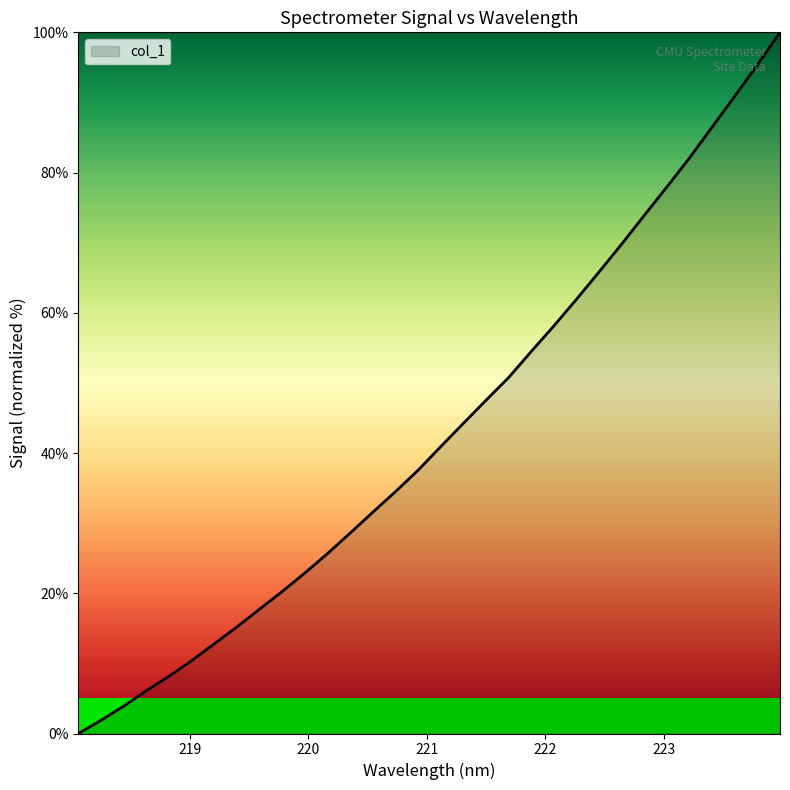

How many lines are shown in the chart?

1